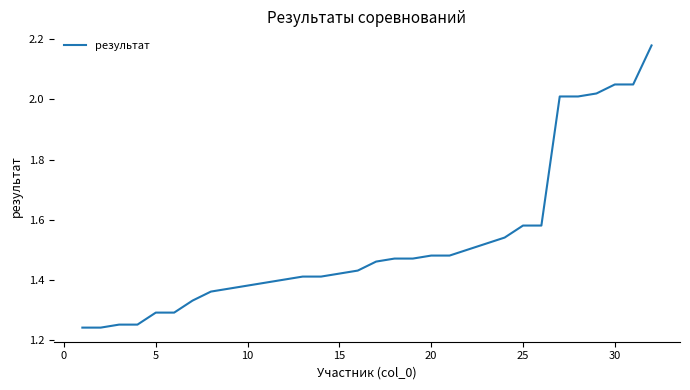

What is the difference between the maximum and minimum values?

0.9